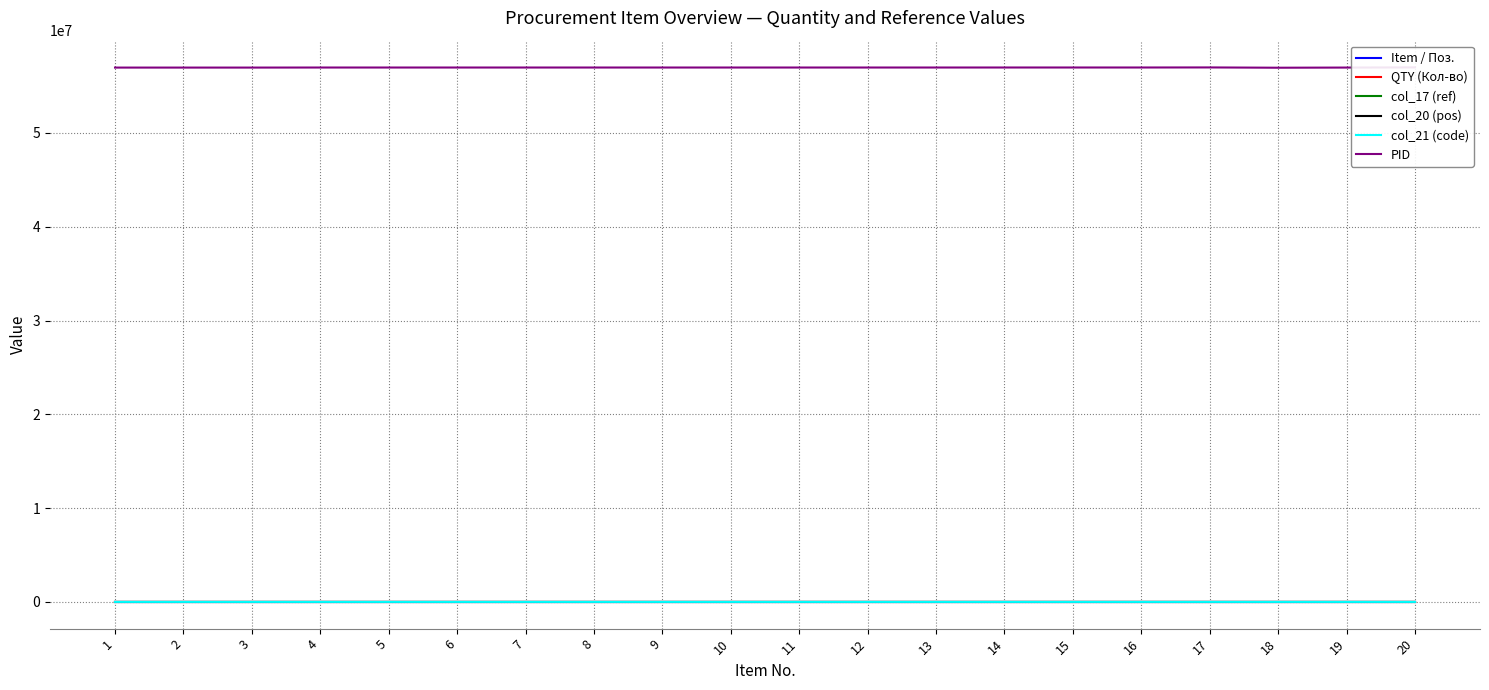

Which label corresponds to the smallest value in the chart?

11